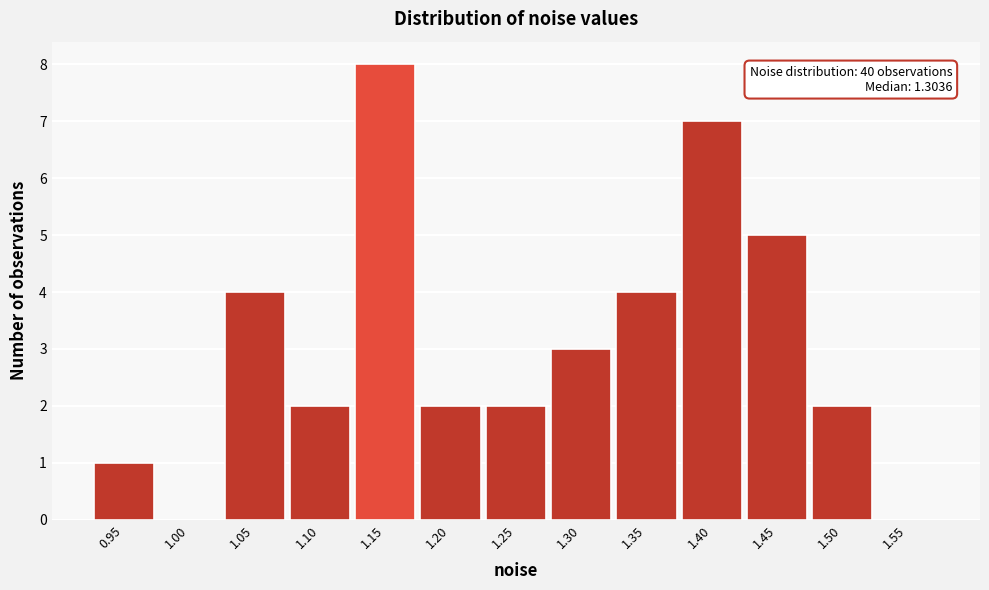

Reading left to right, transcribe all the data shown in this chart.

0.95=1	1.00=0	1.05=4	1.10=2	1.15=8	1.20=2	1.25=2	1.30=3	1.35=4	1.40=7	1.45=5	1.50=2	1.55=0